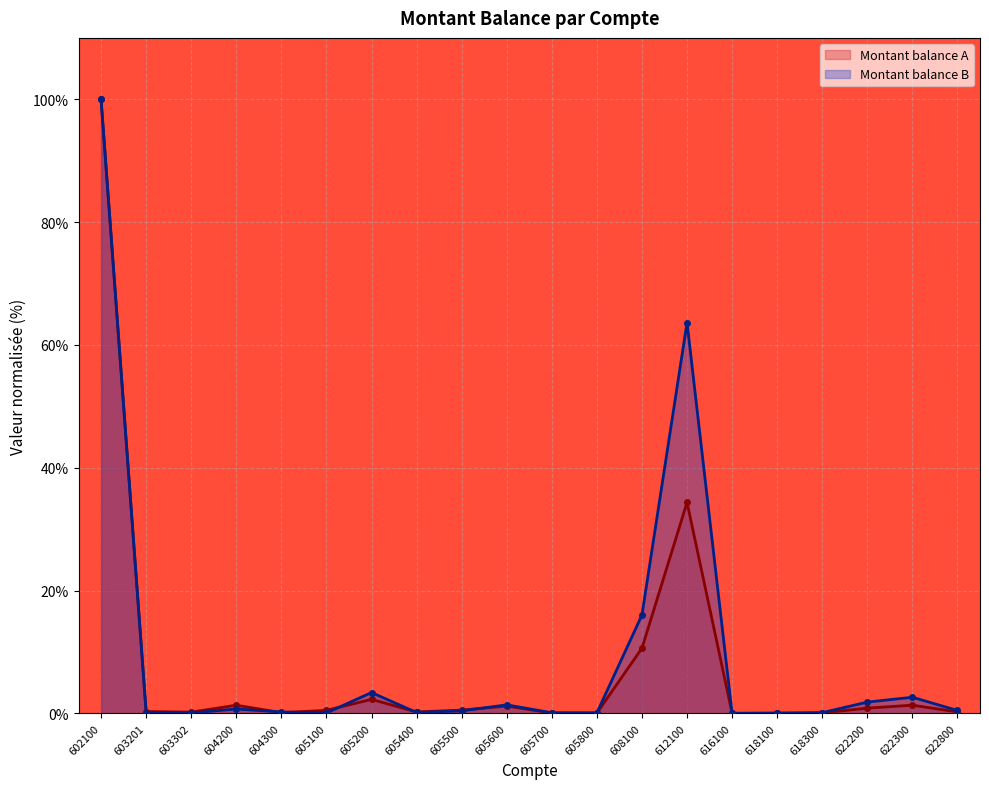

Which series has the widest spread of values?

Montant balance A